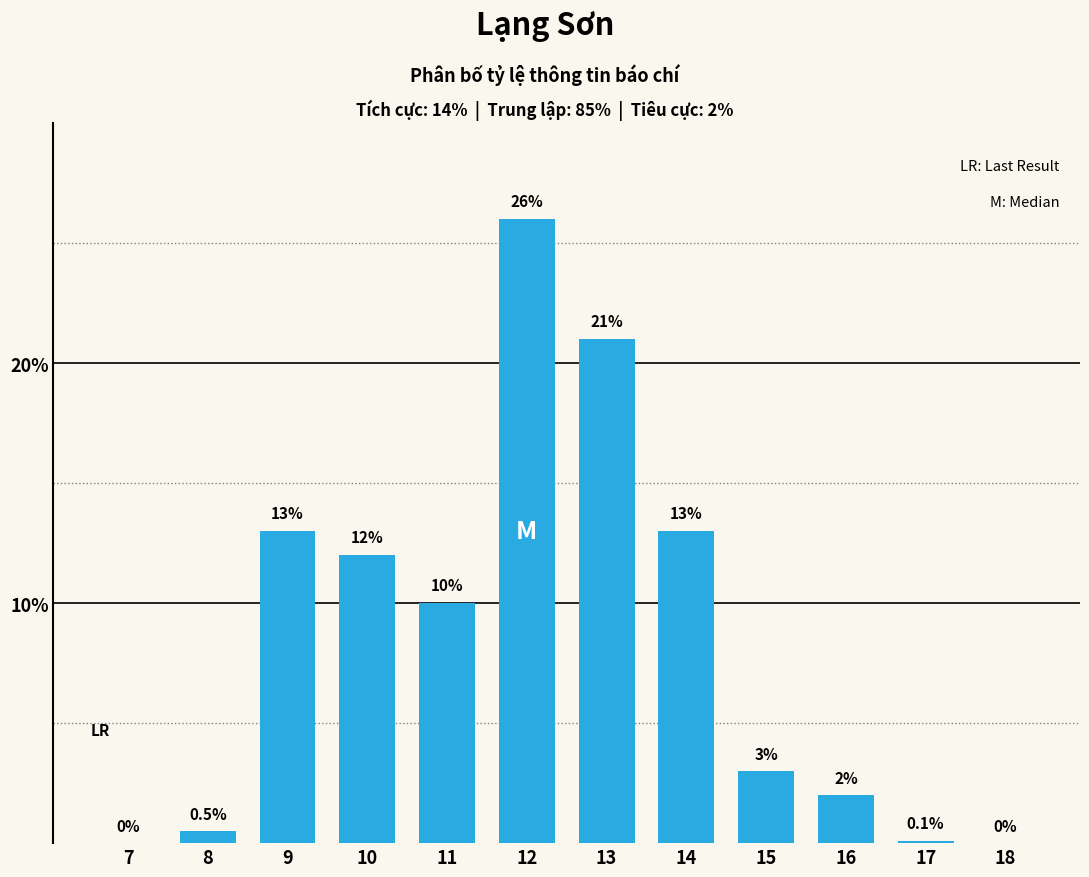

Reading left to right, list all the values displayed in this chart.

7=0.0	8=0.5	9=13.0	10=12.0	11=10.0	12=26.0	13=21.0	14=13.0	15=3.0	16=2.0	17=0.1	18=0.0